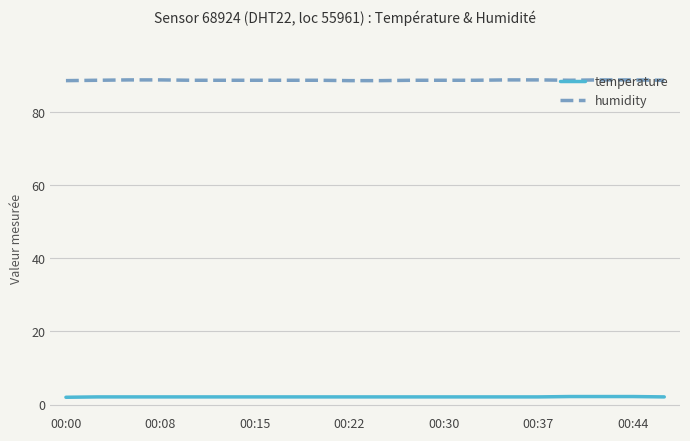

What are all the series names shown in the legend?

temperature, humidity